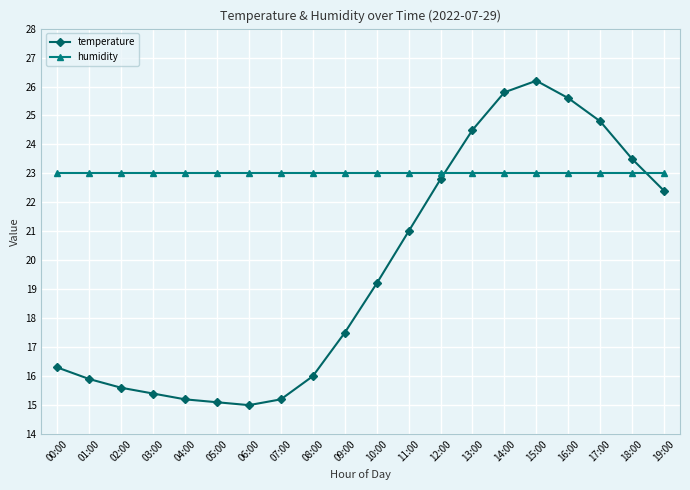

Which series changed the most between 05:00 and 13:00?

temperature